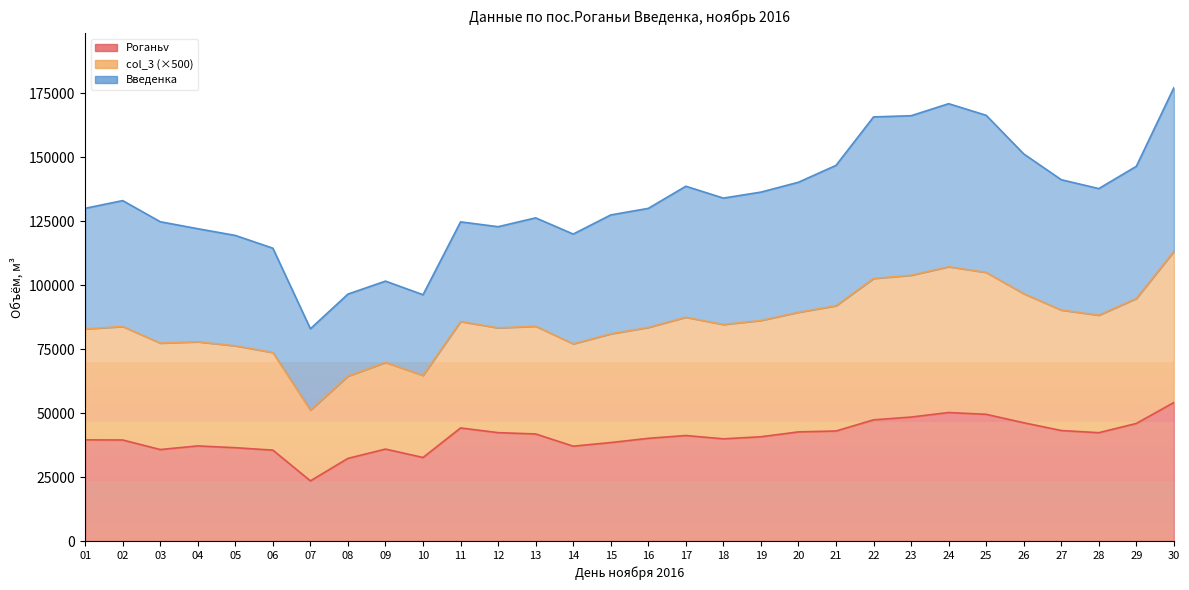

How many data points in Роганьv are above 41252?

15